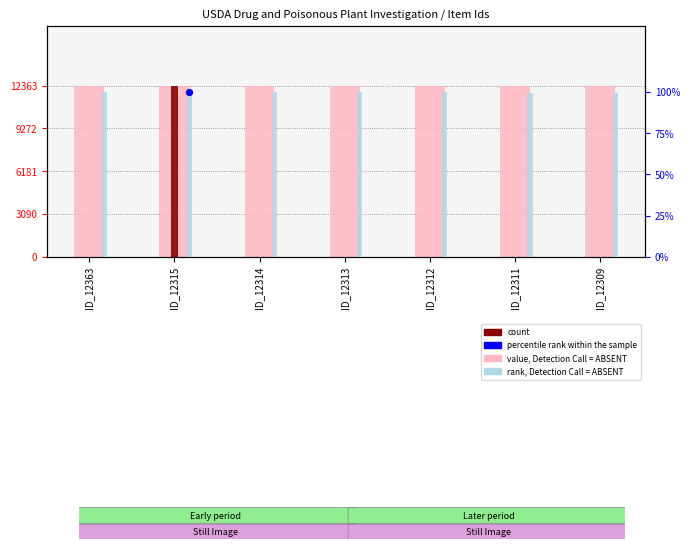

Which series has the largest total across all categories?

value, Detection Call = ABSENT